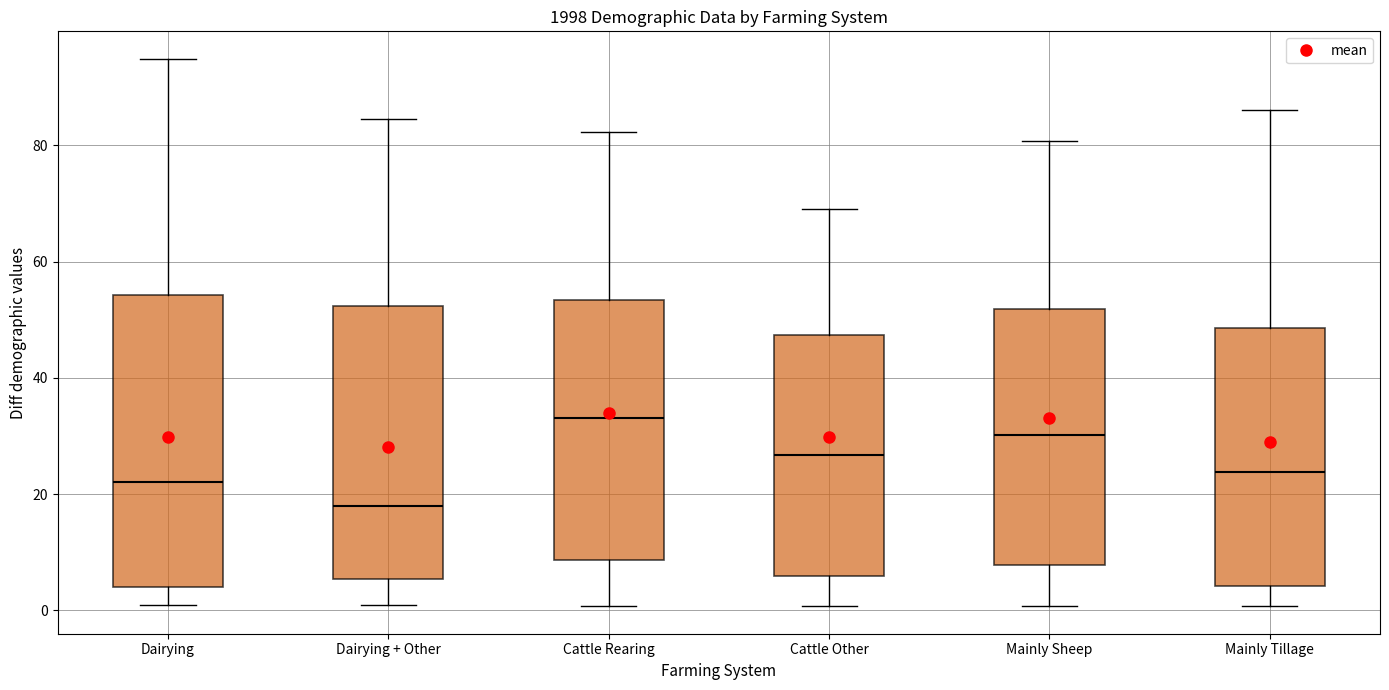

Where is the upper edge of the box for Mainly Tillage on the y-axis? The values are not printed on the chart, so give them approximately, as read against the axis.

48